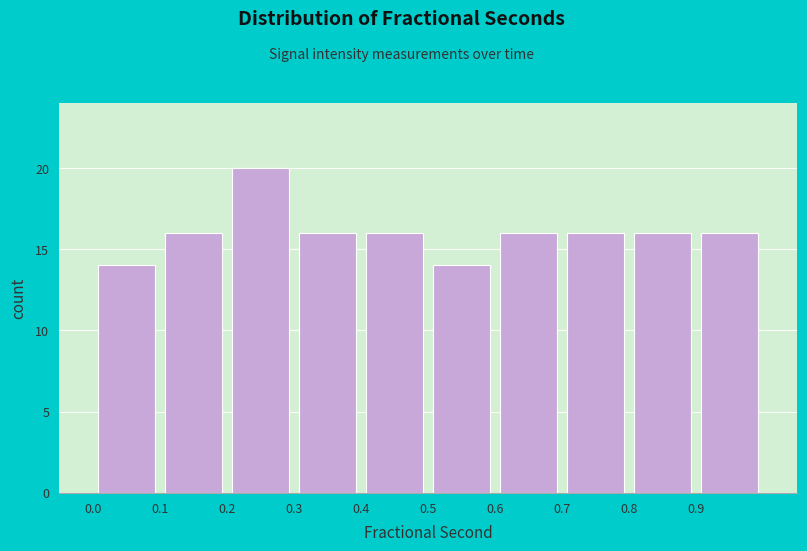

Over which range of the x-axis is the bar tallest?

0.2 to 0.3